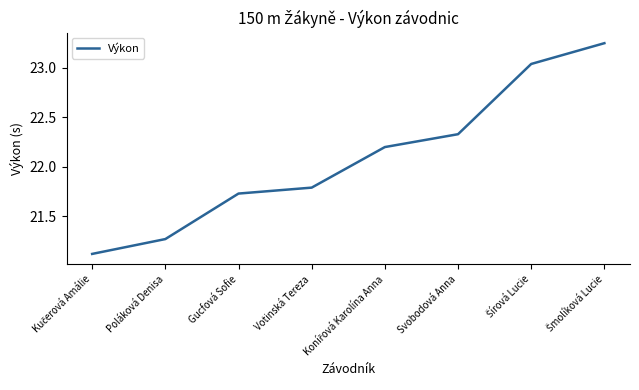

How many values are below 22?

4